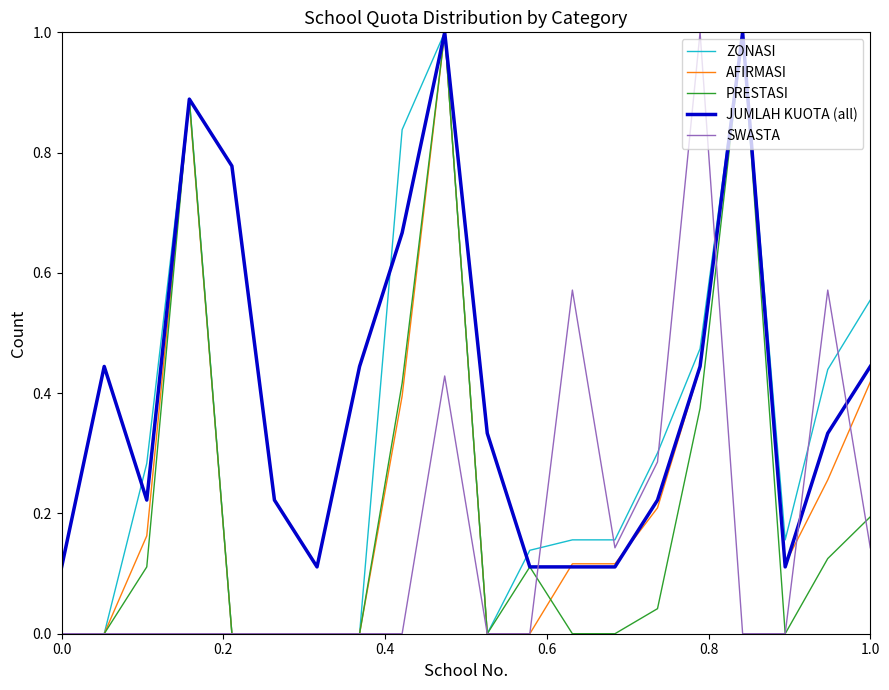

List the series in order of their overall mean, lowest first.

SWASTA, PRESTASI, AFIRMASI, ZONASI, JUMLAH KUOTA (all)